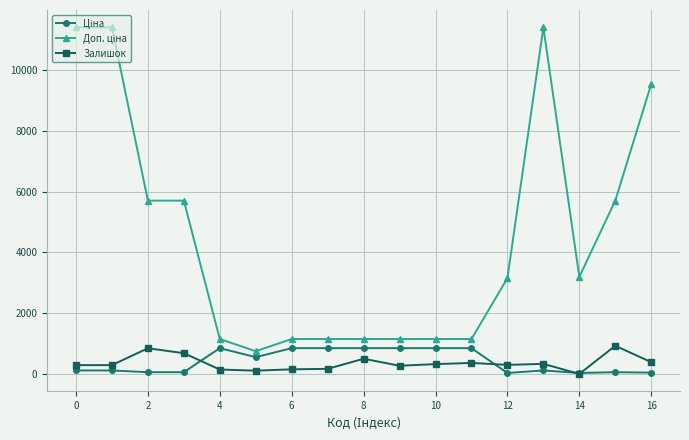

What is the maximum value for Залишок?

927.0